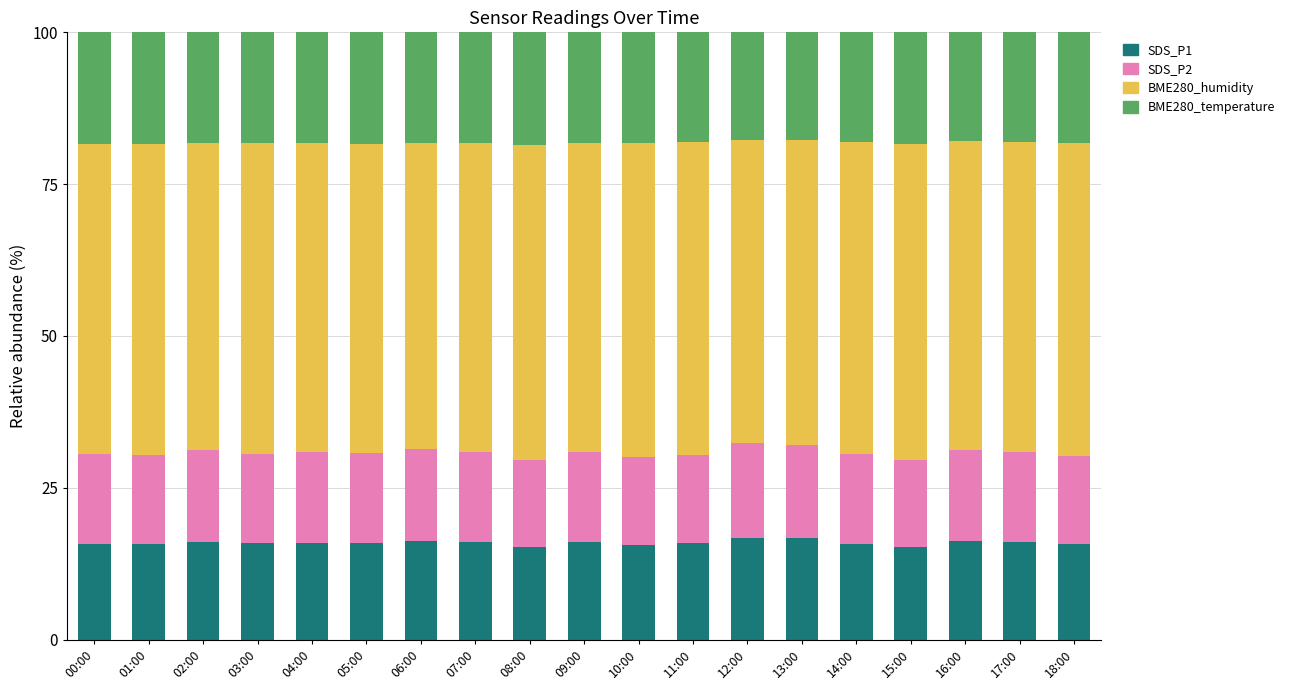

What is the total value across all series at 05:00?

100.0